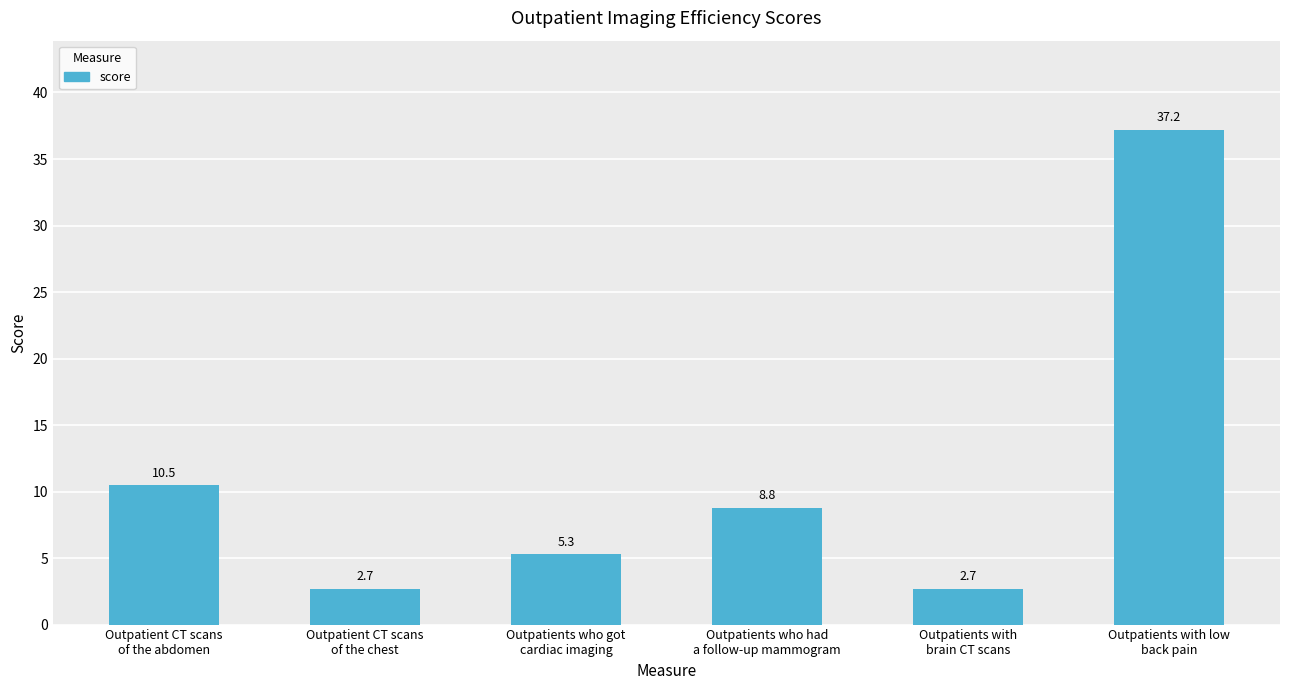

Which category has the highest value across all series?

Outpatients with low
back pain